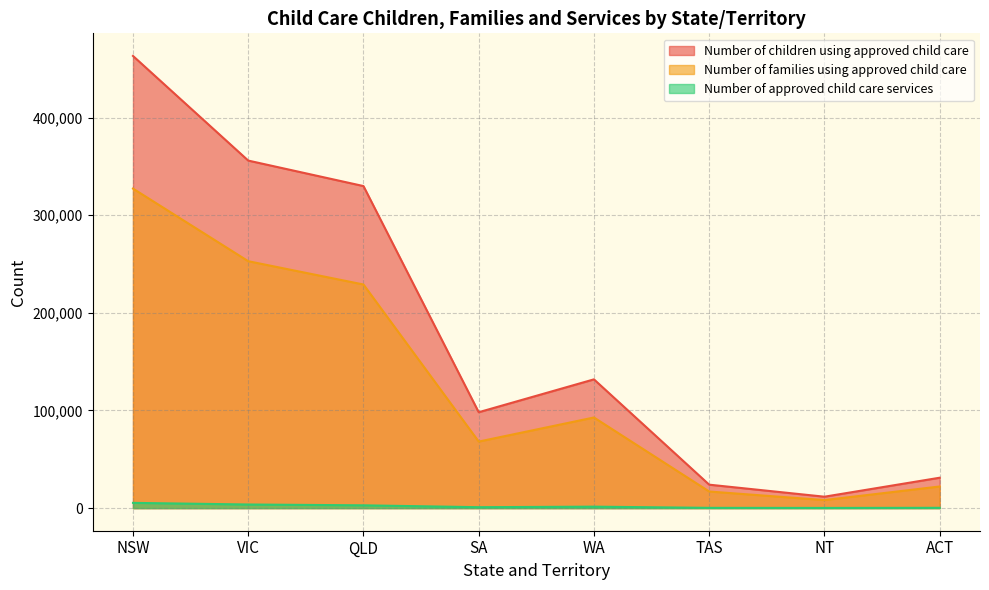

At NT, list the series in order from largest to smallest.

Number of children using approved child care, Number of families using approved child care, Number of approved child care services